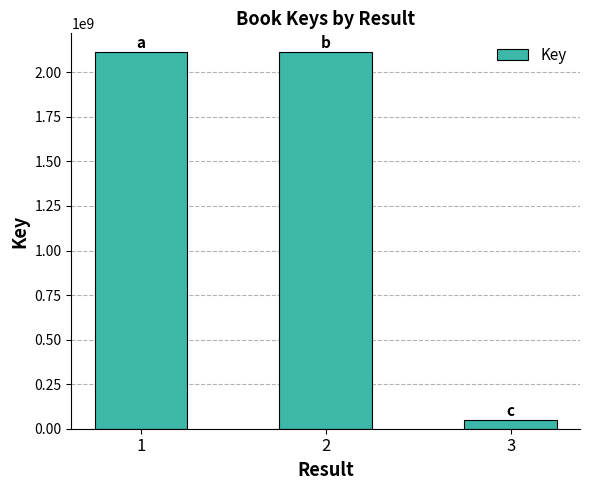

What is the difference between the maximum and minimum values?

2064974875